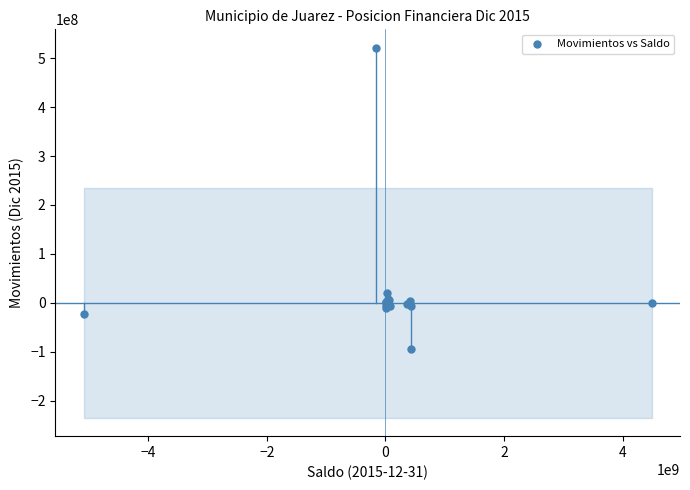

What Y value in the scatter plot is closest to 213780508?

19954083.4